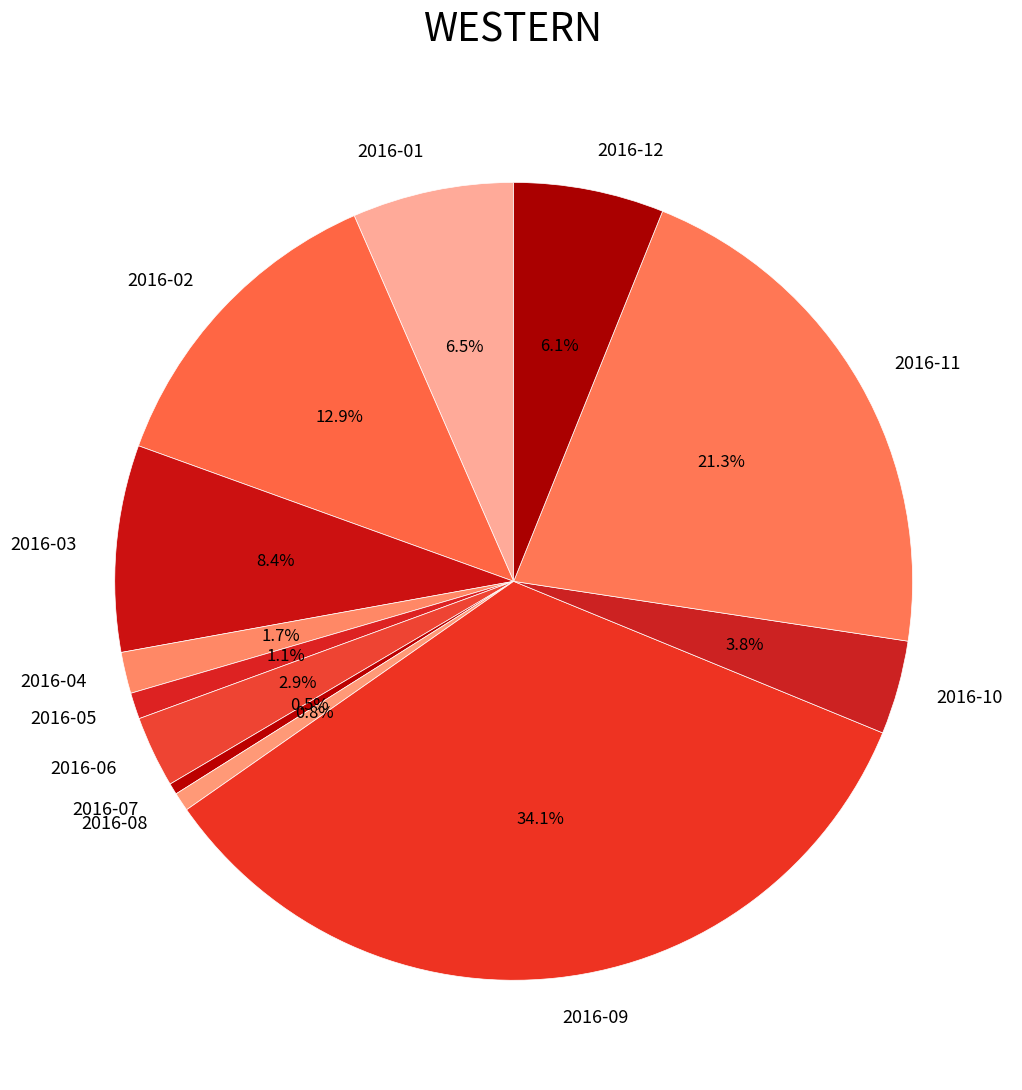

What percentage is the 2016-12 slice, to the nearest percent?

6%